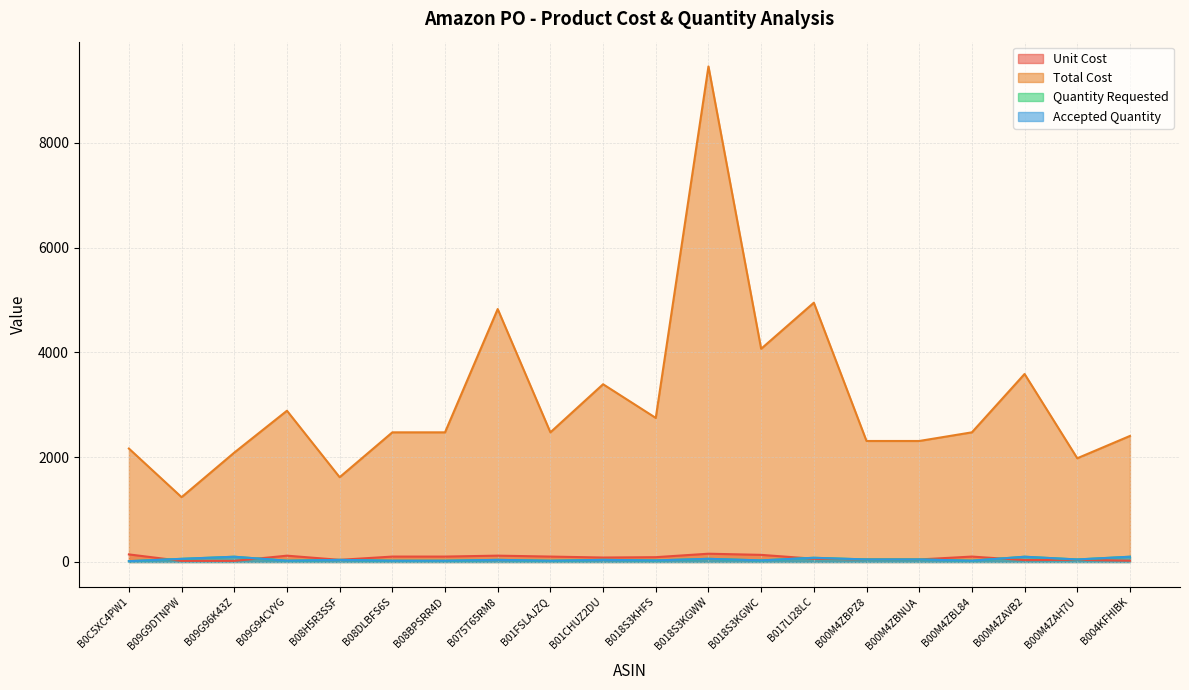

Is it true that Total Cost equals 2309.8 at B00M4ZBPZ8?

True